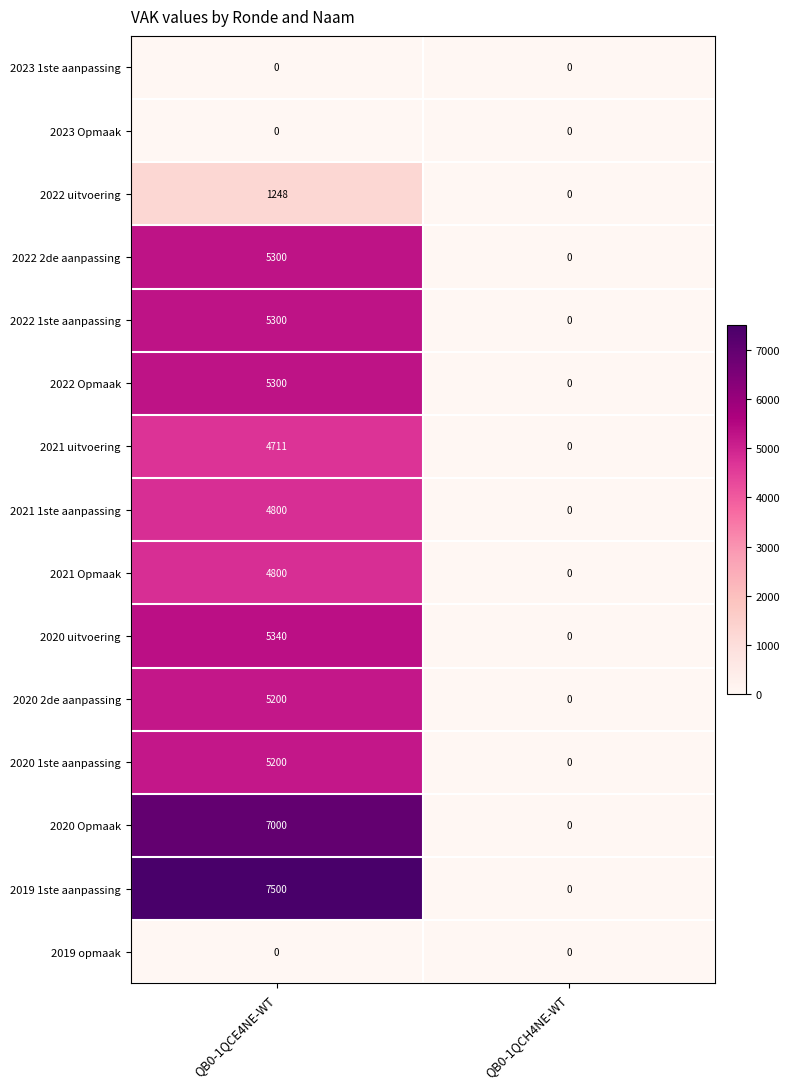

True or false: 2022 Opmaak has a value of 0 at QB0-1QCH4NE-WT.

True